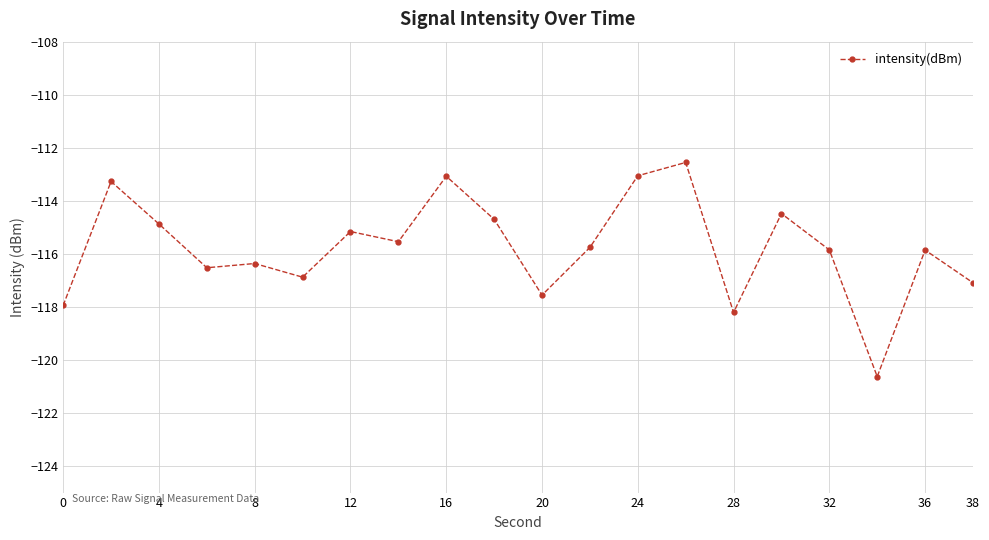

True or false: there are more than 0 points higher than both neighbors.

True